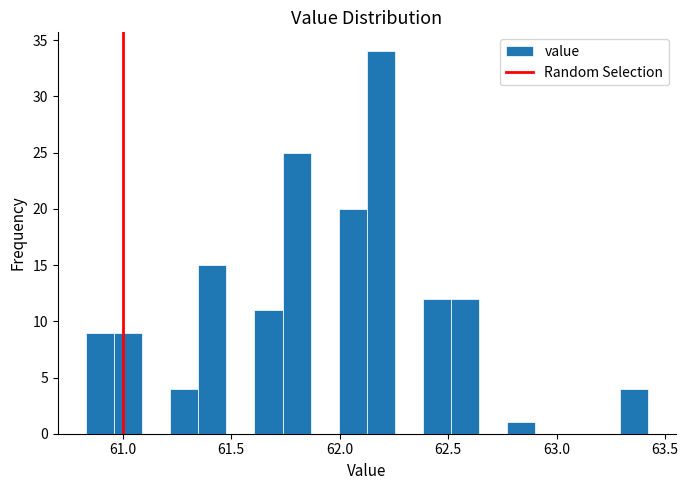

Read against the x-axis, roughly where is the centre of the tallest bar?

62.20